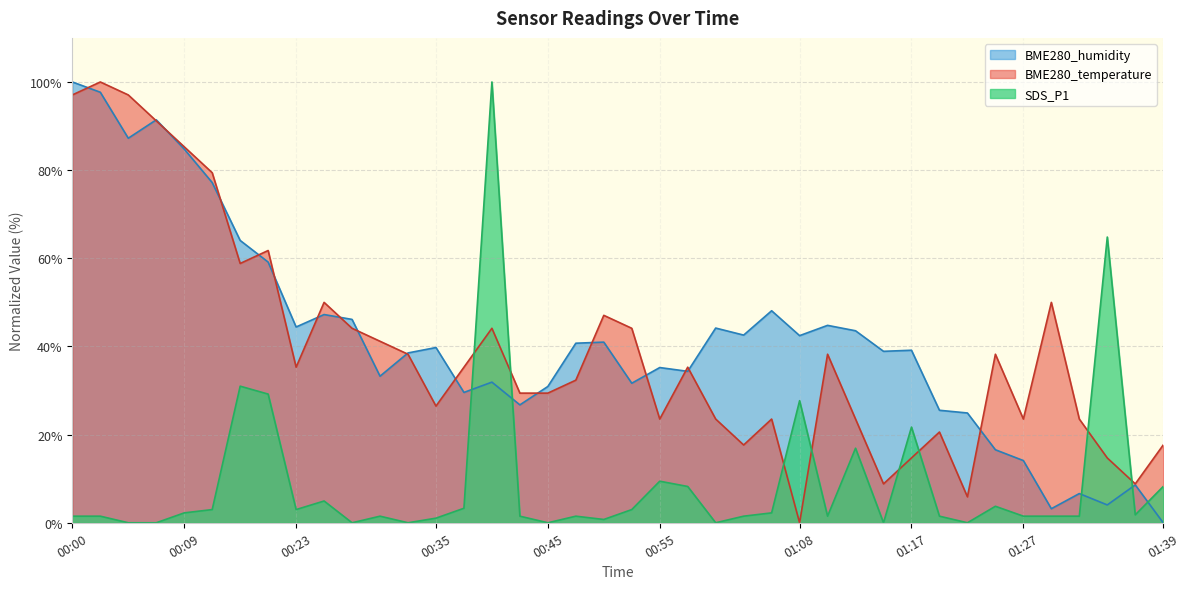

Is it true that SDS_P1 equals 29.2 at 00:17?

True